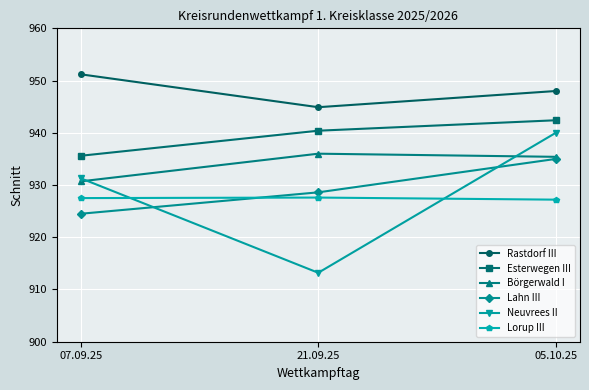

Which series has the largest range (max minus min)?

Neuvrees II